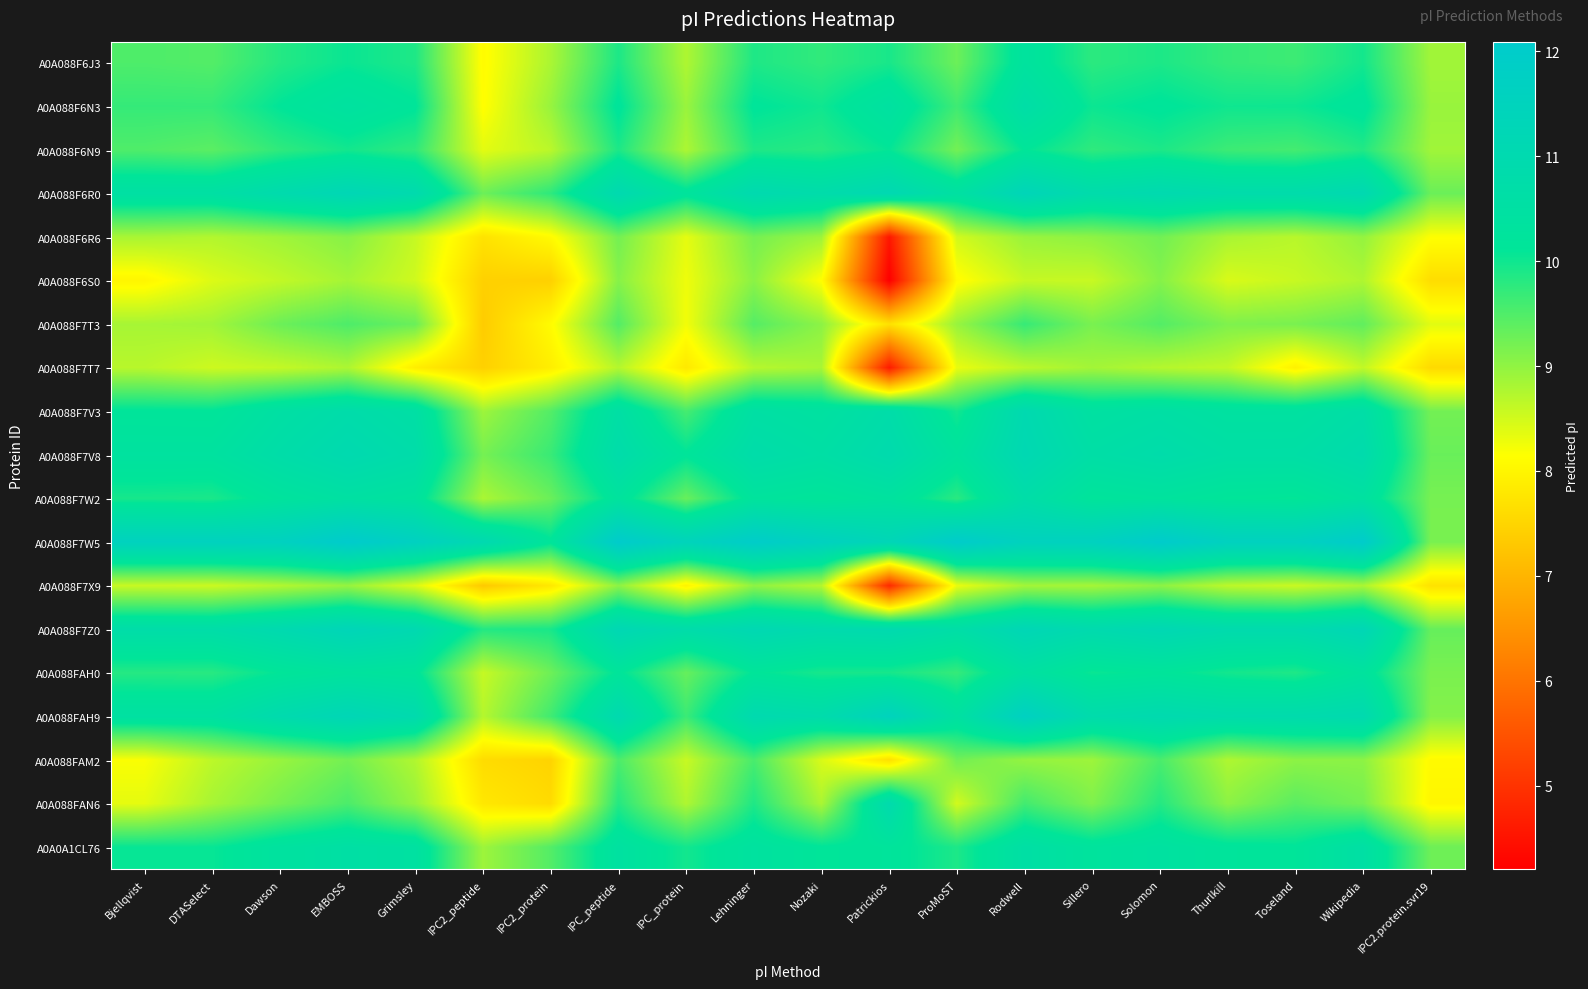

Reading right to left, what are all the values shown in this chart?

A0A088F6J3: IPC2.protein.svr19=8.9	Wikipedia=10.0	Toseland=9.6	Thurlkill=9.7	Solomon=9.9	Sillero=9.8	Rodwell=10.3	ProMoST=9.3	Patrickios=9.9	Nozaki=9.7	Lehninger=9.9	IPC_protein=8.8	IPC_peptide=9.9	IPC2_protein=8.8	IPC2_peptide=8.1	Grimsley=9.9	EMBOSS=10.0	Dawson=9.8	DTASelect=9.5	Bjellqvist=9.5
A0A088F6N3: IPC2.protein.svr19=8.9	Wikipedia=10.2	Toseland=10.0	Thurlkill=10.0	Solomon=10.2	Sillero=10.0	Rodwell=10.7	ProMoST=9.6	Patrickios=10.4	Nozaki=10.0	Lehninger=10.1	IPC_protein=8.9	IPC_peptide=10.2	IPC2_protein=8.9	IPC2_peptide=8.1	Grimsley=10.1	EMBOSS=10.4	Dawson=10.1	DTASelect=9.7	Bjellqvist=9.7
A0A088F6N9: IPC2.protein.svr19=8.9	Wikipedia=9.9	Toseland=9.6	Thurlkill=9.6	Solomon=9.9	Sillero=9.8	Rodwell=10.1	ProMoST=9.2	Patrickios=10.1	Nozaki=9.8	Lehninger=9.9	IPC_protein=8.8	IPC_peptide=9.9	IPC2_protein=8.7	IPC2_peptide=8.4	Grimsley=9.8	EMBOSS=10.0	Dawson=9.8	DTASelect=9.4	Bjellqvist=9.5
A0A088F6R0: IPC2.protein.svr19=9.3	Wikipedia=11.1	Toseland=10.8	Thurlkill=10.8	Solomon=11.0	Sillero=10.8	Rodwell=11.3	ProMoST=10.5	Patrickios=11.1	Nozaki=10.8	Lehninger=11.0	IPC_protein=10.2	IPC_peptide=11.0	IPC2_protein=9.8	IPC2_peptide=9.3	Grimsley=10.9	EMBOSS=11.2	Dawson=10.9	DTASelect=10.5	Bjellqvist=10.5
A0A088F6R6: IPC2.protein.svr19=8.2	Wikipedia=9.0	Toseland=8.7	Thurlkill=8.8	Solomon=9.2	Sillero=9.0	Rodwell=8.9	ProMoST=8.5	Patrickios=4.6	Nozaki=8.9	Lehninger=9.2	IPC_protein=8.3	IPC_peptide=9.2	IPC2_protein=8.1	IPC2_peptide=7.7	Grimsley=8.6	EMBOSS=9.1	Dawson=8.9	DTASelect=8.7	Bjellqvist=8.8
A0A088F6S0: IPC2.protein.svr19=7.6	Wikipedia=8.8	Toseland=8.6	Thurlkill=8.4	Solomon=9.1	Sillero=8.6	Rodwell=8.6	ProMoST=8.1	Patrickios=4.2	Nozaki=8.1	Lehninger=9.0	IPC_protein=8.3	IPC_peptide=9.1	IPC2_protein=7.4	IPC2_peptide=7.4	Grimsley=8.5	EMBOSS=8.8	Dawson=8.6	DTASelect=8.4	Bjellqvist=8.0
A0A088F7T3: IPC2.protein.svr19=8.4	Wikipedia=9.4	Toseland=9.2	Thurlkill=9.1	Solomon=9.5	Sillero=9.2	Rodwell=9.7	ProMoST=8.9	Patrickios=7.7	Nozaki=9.0	Lehninger=9.5	IPC_protein=8.2	IPC_peptide=9.5	IPC2_protein=8.1	IPC2_peptide=7.4	Grimsley=9.3	EMBOSS=9.5	Dawson=9.3	DTASelect=8.9	Bjellqvist=8.8
A0A088F7T7: IPC2.protein.svr19=7.6	Wikipedia=8.6	Toseland=7.9	Thurlkill=8.6	Solomon=8.7	Sillero=8.9	Rodwell=8.7	ProMoST=8.3	Patrickios=4.6	Nozaki=8.8	Lehninger=8.7	IPC_protein=7.8	IPC_peptide=8.7	IPC2_protein=7.9	IPC2_peptide=7.4	Grimsley=7.9	EMBOSS=8.8	Dawson=8.6	DTASelect=8.5	Bjellqvist=8.7
A0A088F7V3: IPC2.protein.svr19=9.2	Wikipedia=10.7	Toseland=10.4	Thurlkill=10.4	Solomon=10.6	Sillero=10.4	Rodwell=11.0	ProMoST=10.0	Patrickios=10.7	Nozaki=10.4	Lehninger=10.5	IPC_protein=9.6	IPC_peptide=10.6	IPC2_protein=9.5	IPC2_peptide=8.9	Grimsley=10.6	EMBOSS=10.8	Dawson=10.5	DTASelect=10.1	Bjellqvist=10.2
A0A088F7V8: IPC2.protein.svr19=9.3	Wikipedia=10.9	Toseland=10.6	Thurlkill=10.6	Solomon=10.8	Sillero=10.6	Rodwell=11.1	ProMoST=10.3	Patrickios=10.9	Nozaki=10.6	Lehninger=10.8	IPC_protein=10.1	IPC_peptide=10.8	IPC2_protein=9.7	IPC2_peptide=9.2	Grimsley=10.8	EMBOSS=11.0	Dawson=10.7	DTASelect=10.4	Bjellqvist=10.4
A0A088F7W2: IPC2.protein.svr19=9.2	Wikipedia=10.4	Toseland=10.1	Thurlkill=10.1	Solomon=10.3	Sillero=10.2	Rodwell=10.7	ProMoST=9.8	Patrickios=10.3	Nozaki=10.1	Lehninger=10.3	IPC_protein=9.3	IPC_peptide=10.3	IPC2_protein=9.3	IPC2_peptide=8.8	Grimsley=10.3	EMBOSS=10.5	Dawson=10.3	DTASelect=9.9	Bjellqvist=9.9
A0A088F7W5: IPC2.protein.svr19=9.2	Wikipedia=12.0	Toseland=11.6	Thurlkill=11.6	Solomon=12.1	Sillero=11.6	Rodwell=11.6	ProMoST=12.0	Patrickios=11.3	Nozaki=11.6	Lehninger=12.0	IPC_protein=11.4	IPC_peptide=12.1	IPC2_protein=10.2	IPC2_peptide=11.0	Grimsley=11.7	EMBOSS=12.1	Dawson=11.6	DTASelect=11.6	Bjellqvist=11.6
A0A088F7X9: IPC2.protein.svr19=7.7	Wikipedia=8.8	Toseland=8.6	Thurlkill=8.7	Solomon=9.0	Sillero=8.8	Rodwell=8.9	ProMoST=8.3	Patrickios=4.9	Nozaki=8.7	Lehninger=9.0	IPC_protein=8.0	IPC_peptide=9.0	IPC2_protein=7.8	IPC2_peptide=7.3	Grimsley=8.4	EMBOSS=9.0	Dawson=8.7	DTASelect=8.6	Bjellqvist=8.6
A0A088F7Z0: IPC2.protein.svr19=9.3	Wikipedia=11.2	Toseland=10.9	Thurlkill=10.9	Solomon=11.1	Sillero=10.9	Rodwell=11.2	ProMoST=10.7	Patrickios=11.0	Nozaki=10.9	Lehninger=11.1	IPC_protein=10.8	IPC_peptide=11.2	IPC2_protein=9.9	IPC2_peptide=9.9	Grimsley=11.0	EMBOSS=11.3	Dawson=11.0	DTASelect=10.7	Bjellqvist=10.7
A0A088FAH0: IPC2.protein.svr19=9.2	Wikipedia=10.3	Toseland=9.9	Thurlkill=10.0	Solomon=10.2	Sillero=10.0	Rodwell=10.5	ProMoST=9.7	Patrickios=9.9	Nozaki=9.9	Lehninger=10.1	IPC_protein=9.3	IPC_peptide=10.2	IPC2_protein=9.3	IPC2_peptide=8.6	Grimsley=10.2	EMBOSS=10.3	Dawson=10.1	DTASelect=9.8	Bjellqvist=9.8
A0A088FAH9: IPC2.protein.svr19=9.1	Wikipedia=11.0	Toseland=10.9	Thurlkill=10.8	Solomon=11.0	Sillero=10.8	Rodwell=11.7	ProMoST=10.4	Patrickios=11.5	Nozaki=10.8	Lehninger=11.0	IPC_protein=9.7	IPC_peptide=11.0	IPC2_protein=9.6	IPC2_peptide=8.7	Grimsley=10.9	EMBOSS=11.2	Dawson=10.9	DTASelect=10.5	Bjellqvist=10.5
A0A088FAM2: IPC2.protein.svr19=8.1	Wikipedia=9.0	Toseland=9.0	Thurlkill=8.8	Solomon=9.5	Sillero=8.9	Rodwell=9.0	ProMoST=9.2	Patrickios=7.7	Nozaki=8.4	Lehninger=9.6	IPC_protein=8.6	IPC_peptide=9.5	IPC2_protein=7.5	IPC2_peptide=7.6	Grimsley=8.8	EMBOSS=9.2	Dawson=8.9	DTASelect=8.7	Bjellqvist=8.2
A0A088FAN6: IPC2.protein.svr19=8.0	Wikipedia=9.2	Toseland=9.4	Thurlkill=9.0	Solomon=9.8	Sillero=9.1	Rodwell=9.6	ProMoST=8.5	Patrickios=10.9	Nozaki=8.8	Lehninger=9.9	IPC_protein=8.8	IPC_peptide=9.8	IPC2_protein=7.6	IPC2_peptide=7.8	Grimsley=8.9	EMBOSS=9.5	Dawson=9.2	DTASelect=8.8	Bjellqvist=8.3
A0A0A1CL76: IPC2.protein.svr19=9.3	Wikipedia=10.6	Toseland=10.1	Thurlkill=10.2	Solomon=10.4	Sillero=10.3	Rodwell=10.6	ProMoST=9.9	Patrickios=10.2	Nozaki=10.1	Lehninger=10.4	IPC_protein=10.0	IPC_peptide=10.4	IPC2_protein=9.5	IPC2_peptide=8.9	Grimsley=10.4	EMBOSS=10.6	Dawson=10.3	DTASelect=10.1	Bjellqvist=10.1